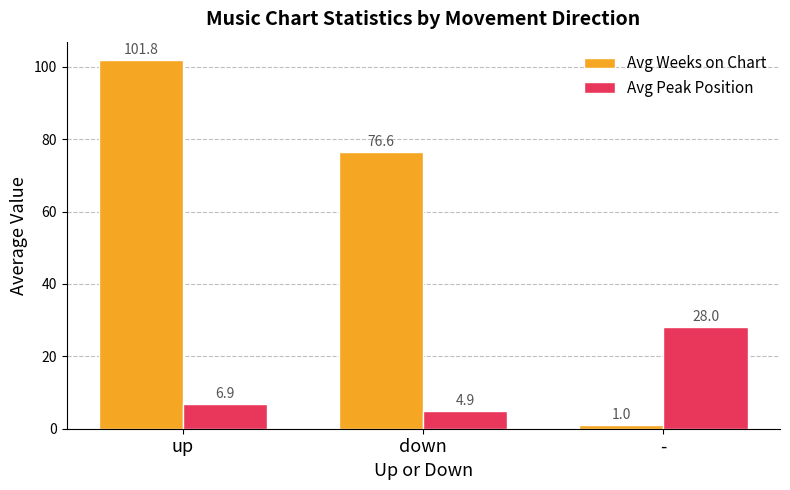

What is the average value of the Avg Weeks on Chart series?

59.8